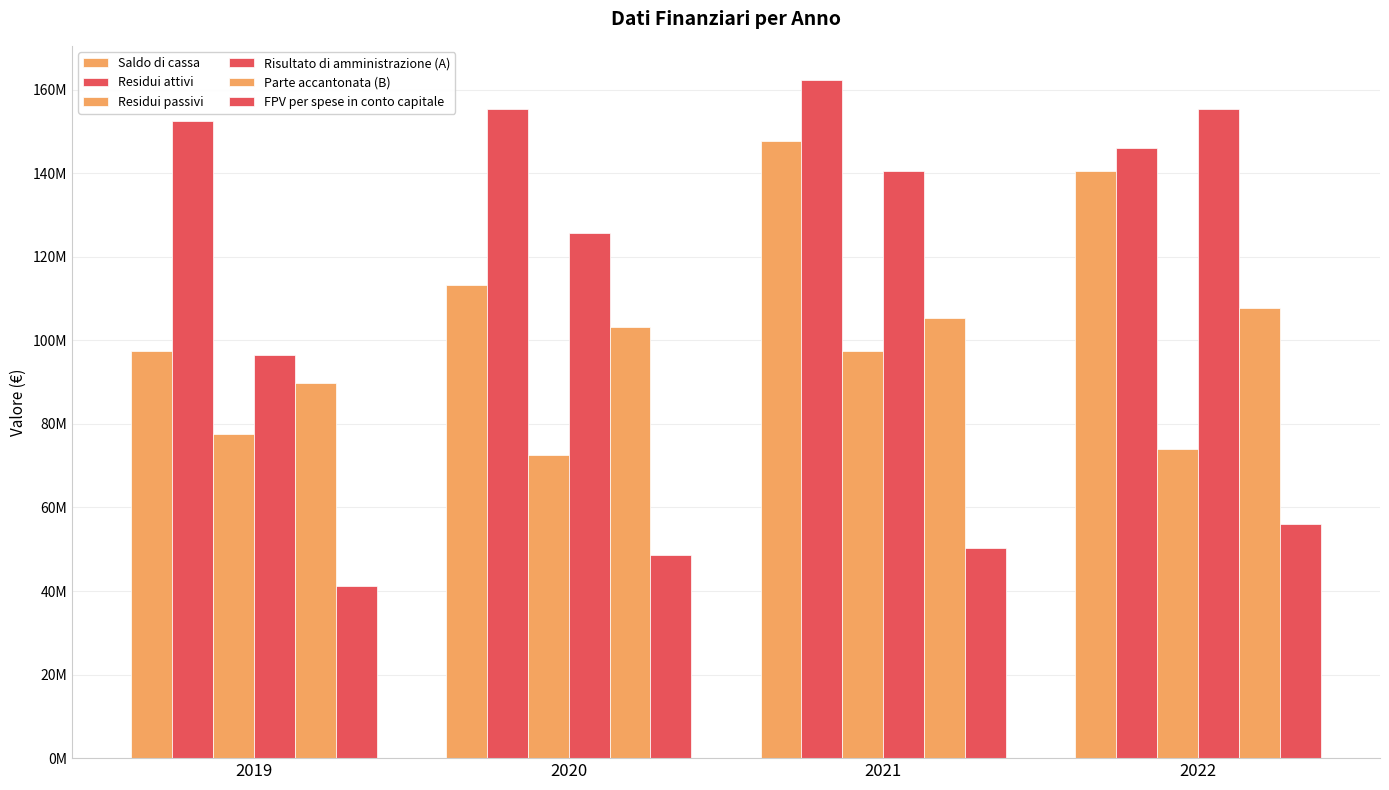

What is the difference between the Residui passivi values at 2021 and 2019?

19869846.0